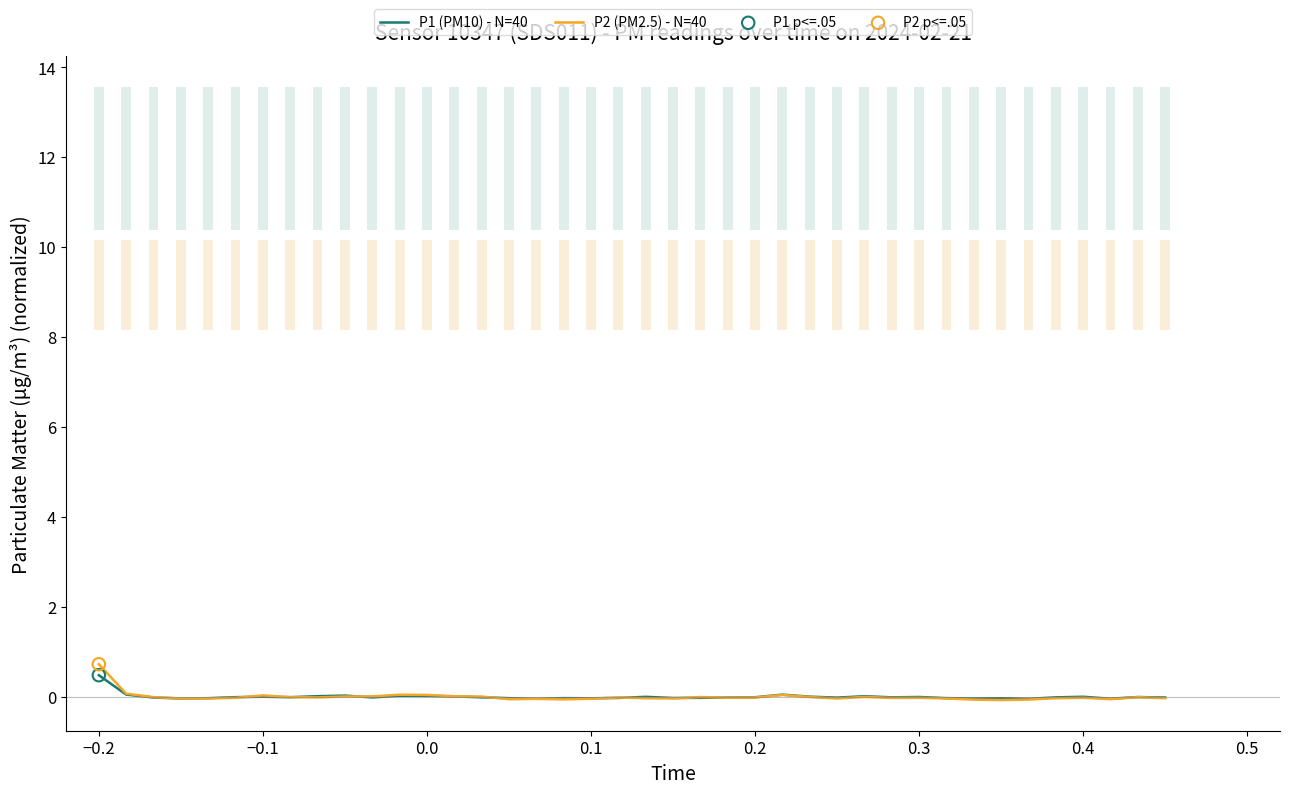

What are all the series names shown in the legend?

P1 (PM10) - N=40, P2 (PM2.5) - N=40